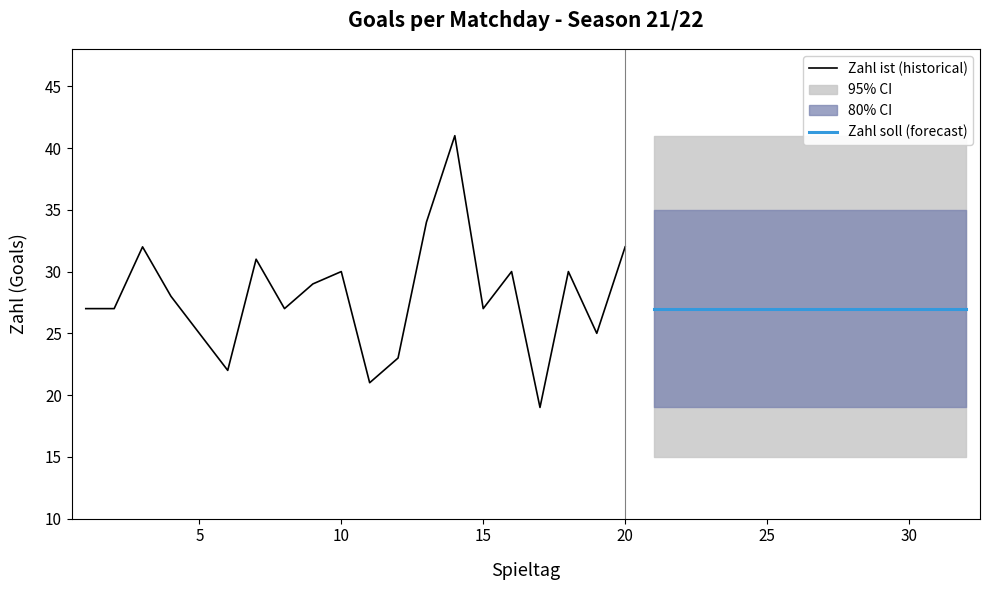

What is the highest value of the Zahl ist (historical) series?

41